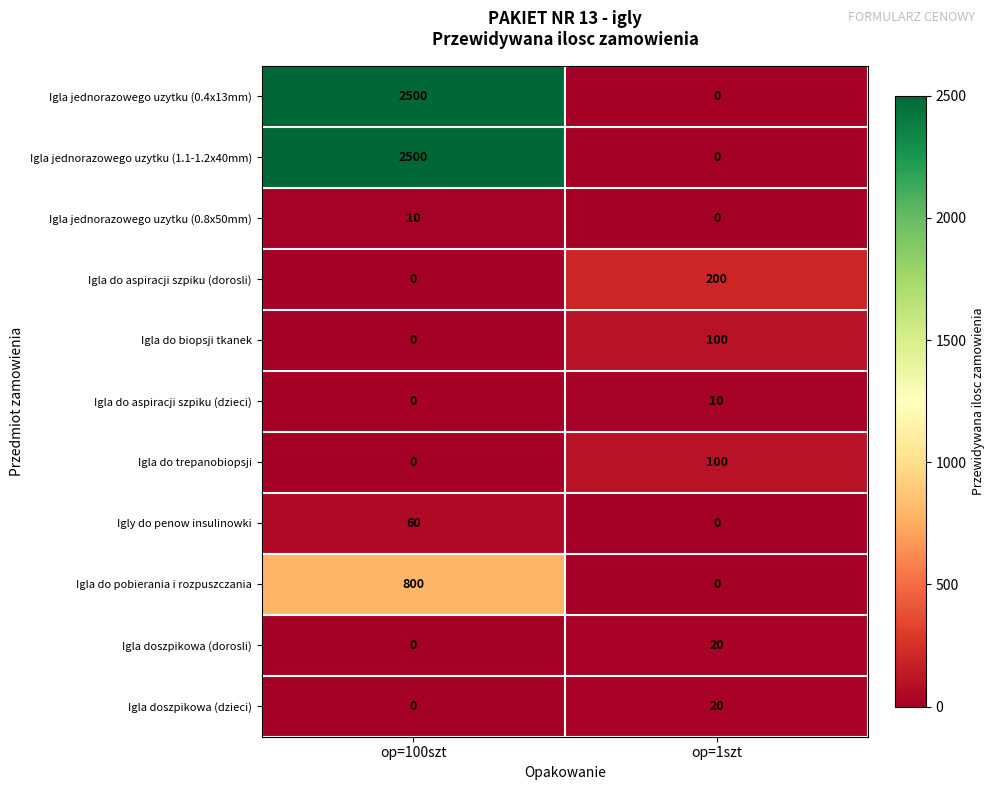

What is the sum of the Igla do pobierania i rozpuszczania values at op=1szt and op=100szt?

800